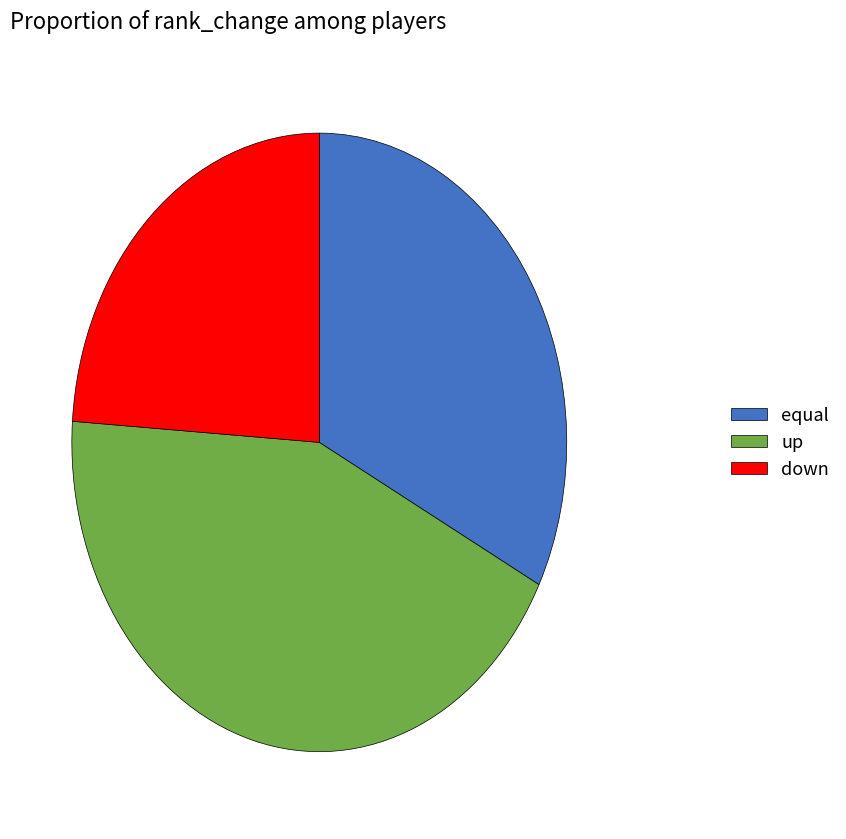

Between down and equal, which is larger?

equal